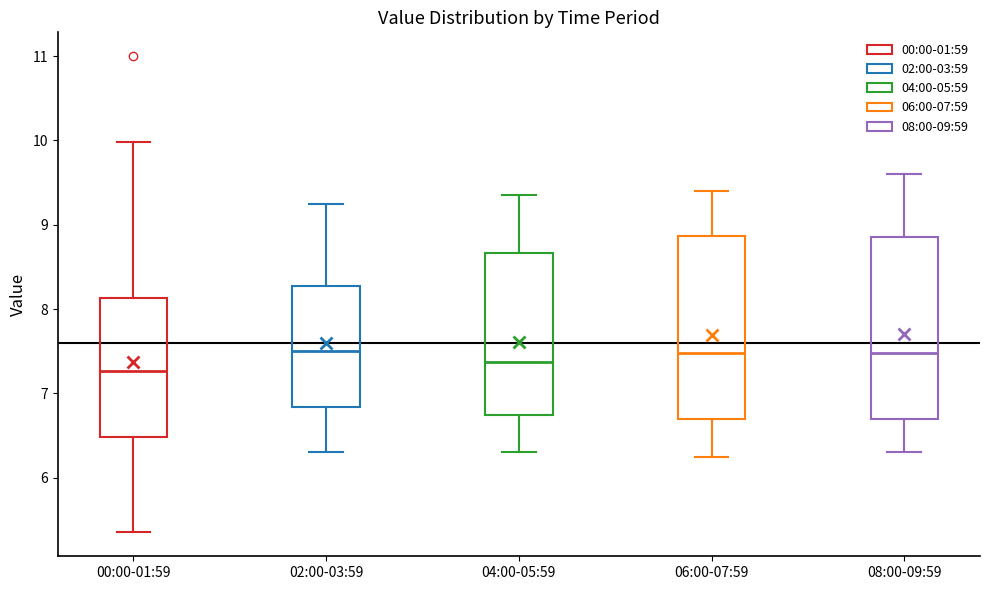

Which box has the lowest median line?

00:00-01:59